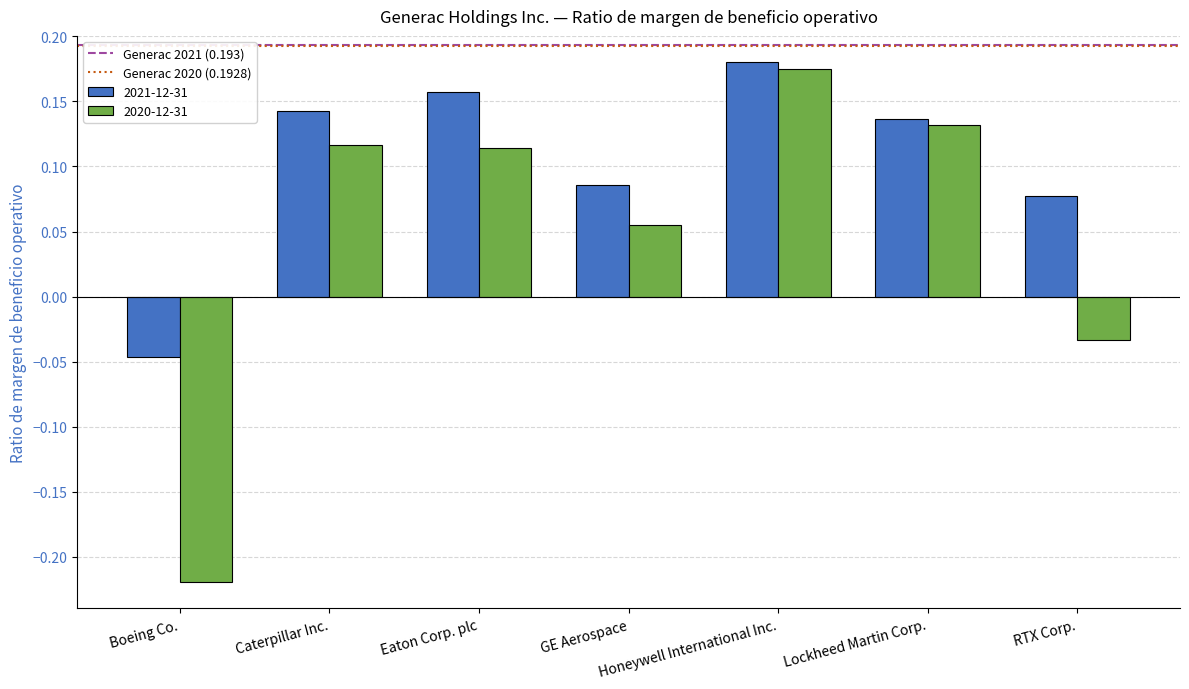

List the series in order of their overall mean, lowest first.

2020-12-31, 2021-12-31